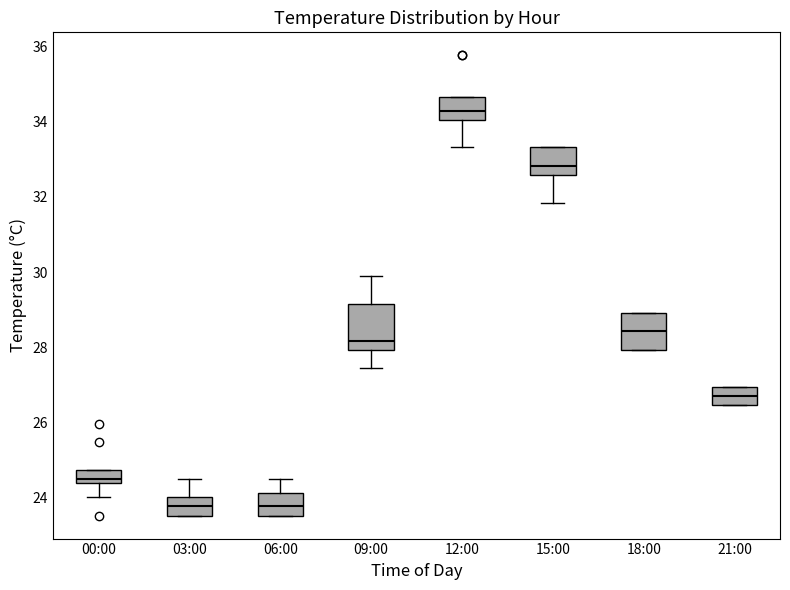

Reading left to right, transcribe this box plot: for each box, give where its median line is, the range the box spans, and where its two whiskers end, as read against the y-axis. The values are not printed on the chart, so give them approximately, as read against the axis.

00:00: median 24.6, box 24.4 to 24.8, whiskers 24.0 to 24.8
03:00: median 23.8, box 23.6 to 24.0, whiskers 23.6 to 24.6
06:00: median 23.8, box 23.6 to 24.2, whiskers 23.6 to 24.6
09:00: median 28.2, box 28.0 to 29.2, whiskers 27.4 to 29.8
12:00: median 34.4, box 34.0 to 34.6, whiskers 33.4 to 34.6
15:00: median 32.8, box 32.6 to 33.4, whiskers 31.8 to 33.4
18:00: median 28.4, box 28.0 to 29.0, whiskers 28.0 to 29.0
21:00: median 26.8, box 26.4 to 27.0, whiskers 26.4 to 27.0